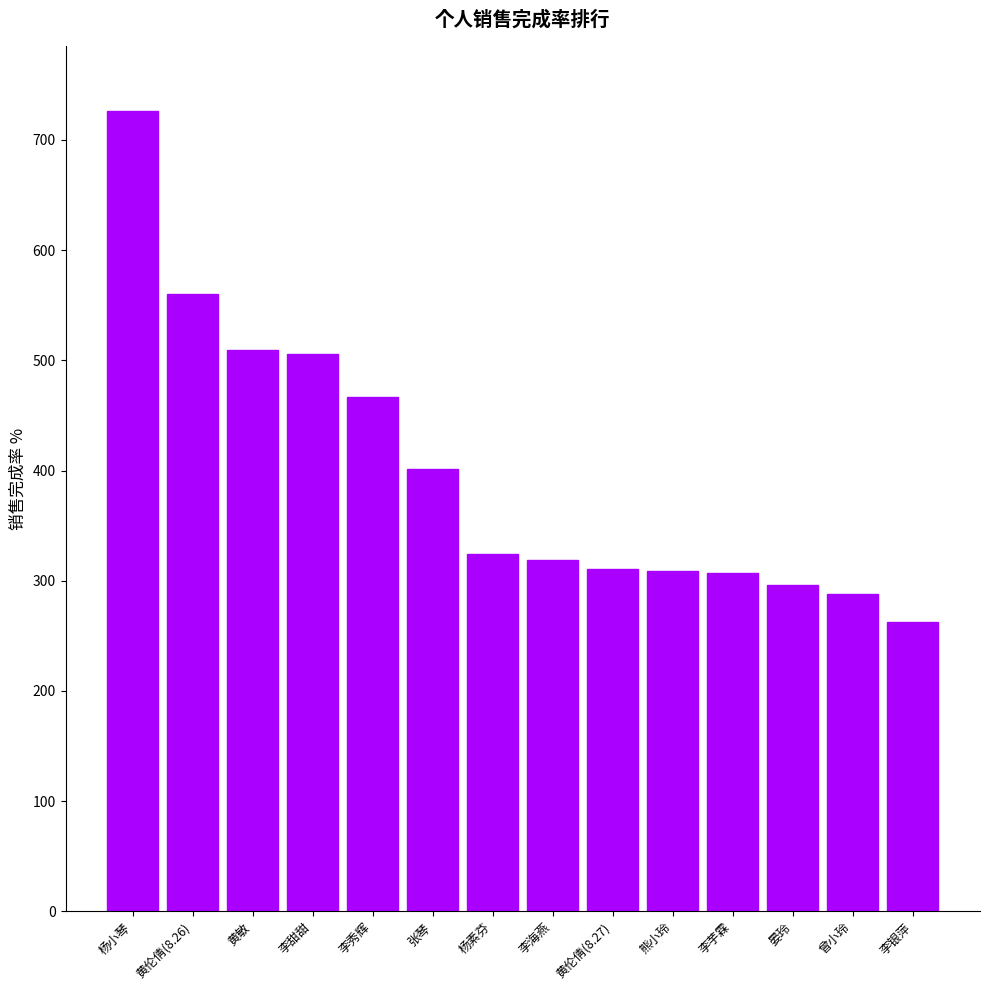

What is the ratio of the value at 杨素芬 to the value at 李芋霖?

1.1